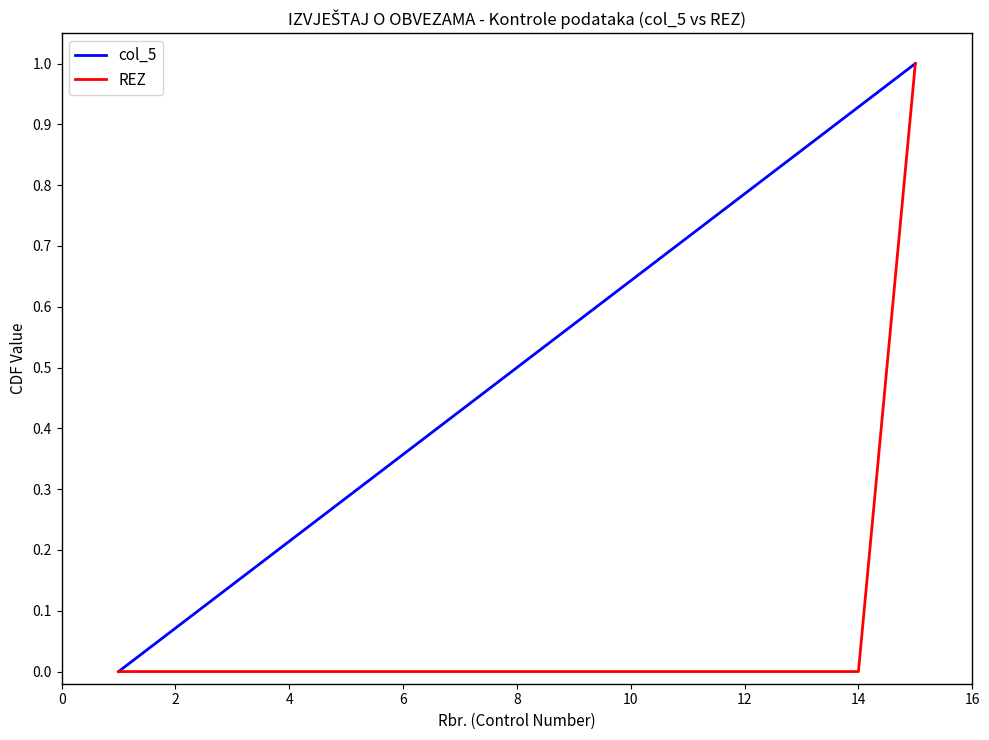

Rank the series by their average value, from highest to lowest.

col_5, REZ